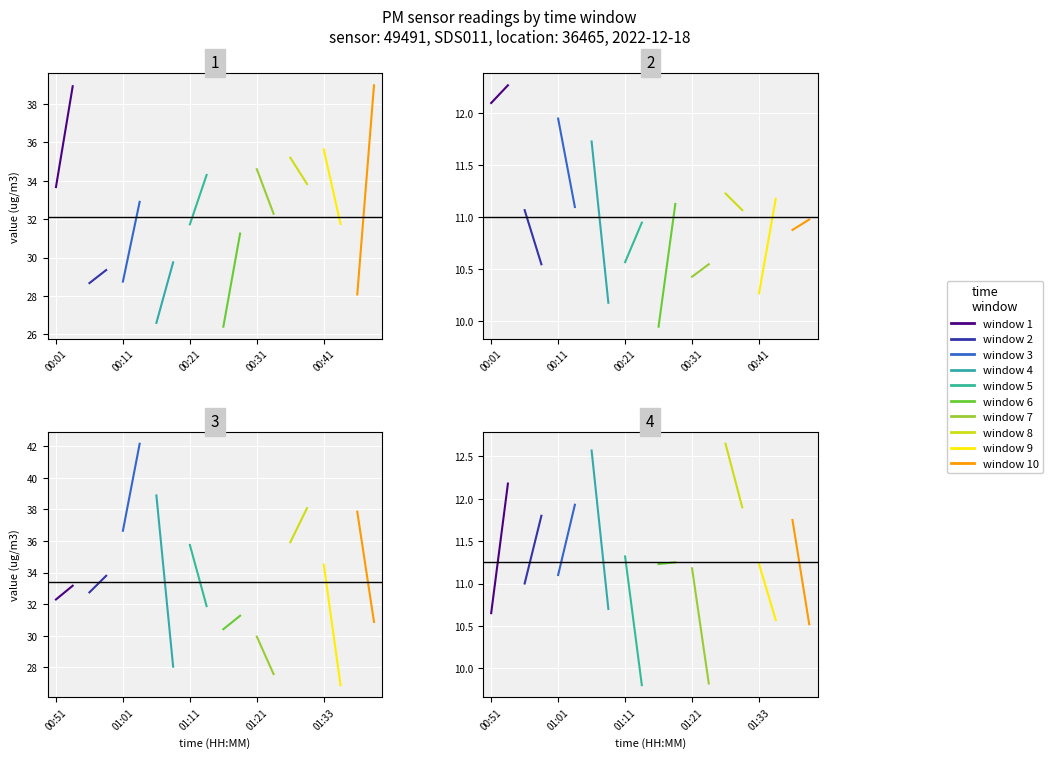

Is the value of P1 at 00:54 greater than the value of P2 at 00:51?

Yes